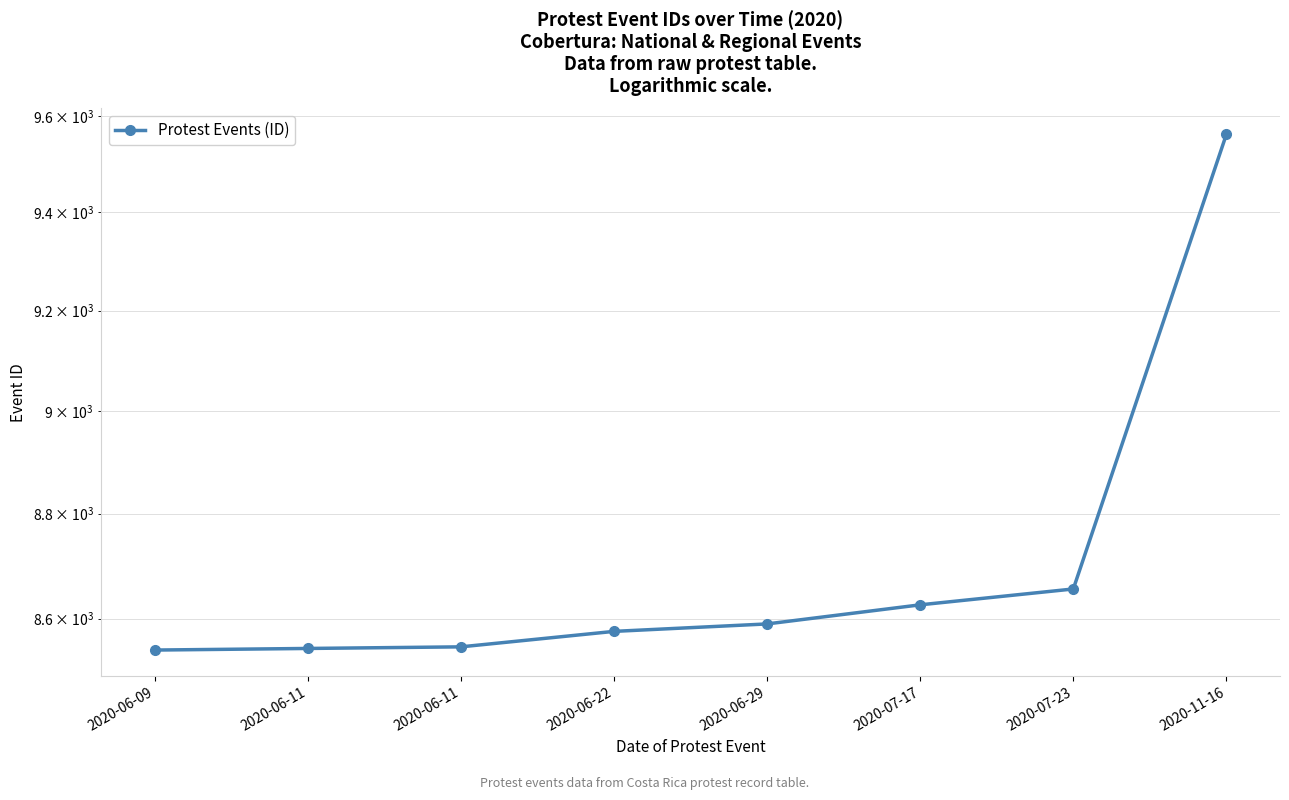

What is the change in value from 2020-06-09 to 2020-06-11?

+3